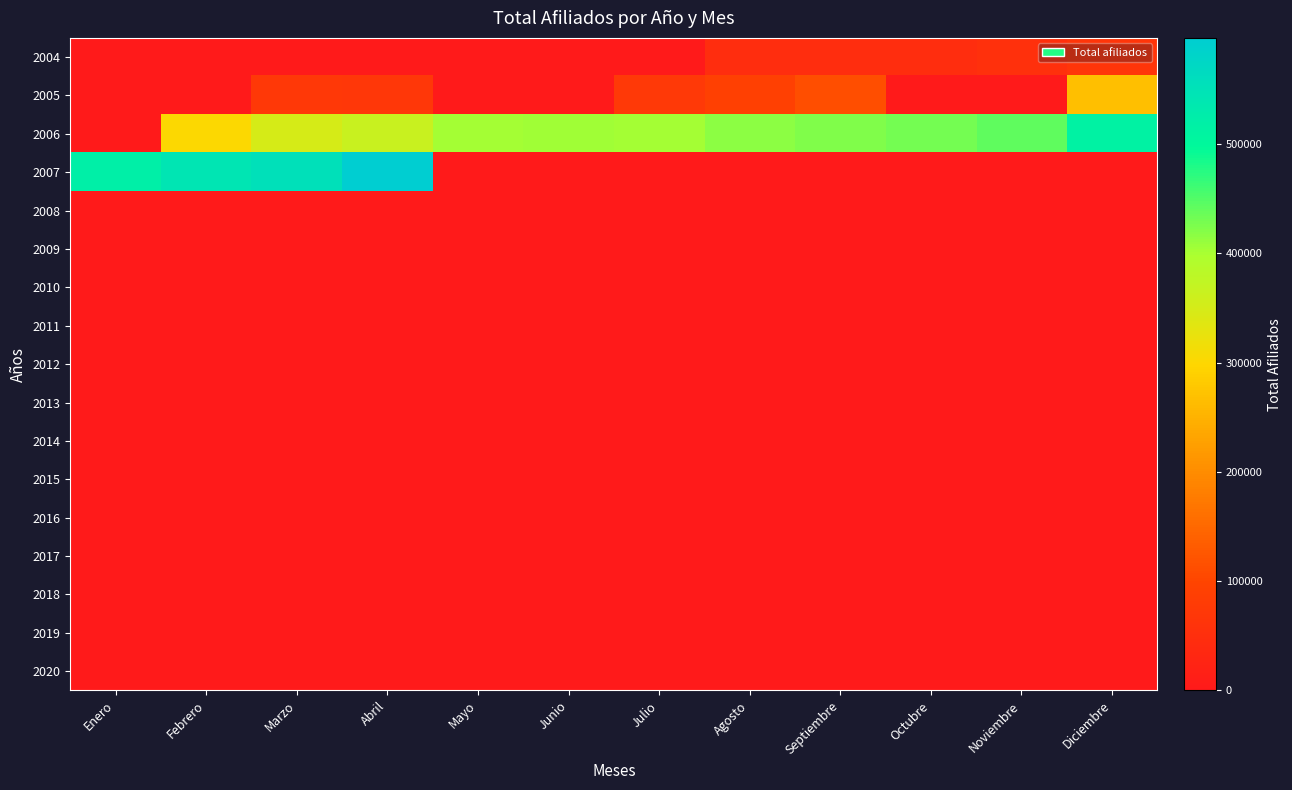

Is the value of 2015 at Diciembre greater than the value of 2004 at Agosto?

No